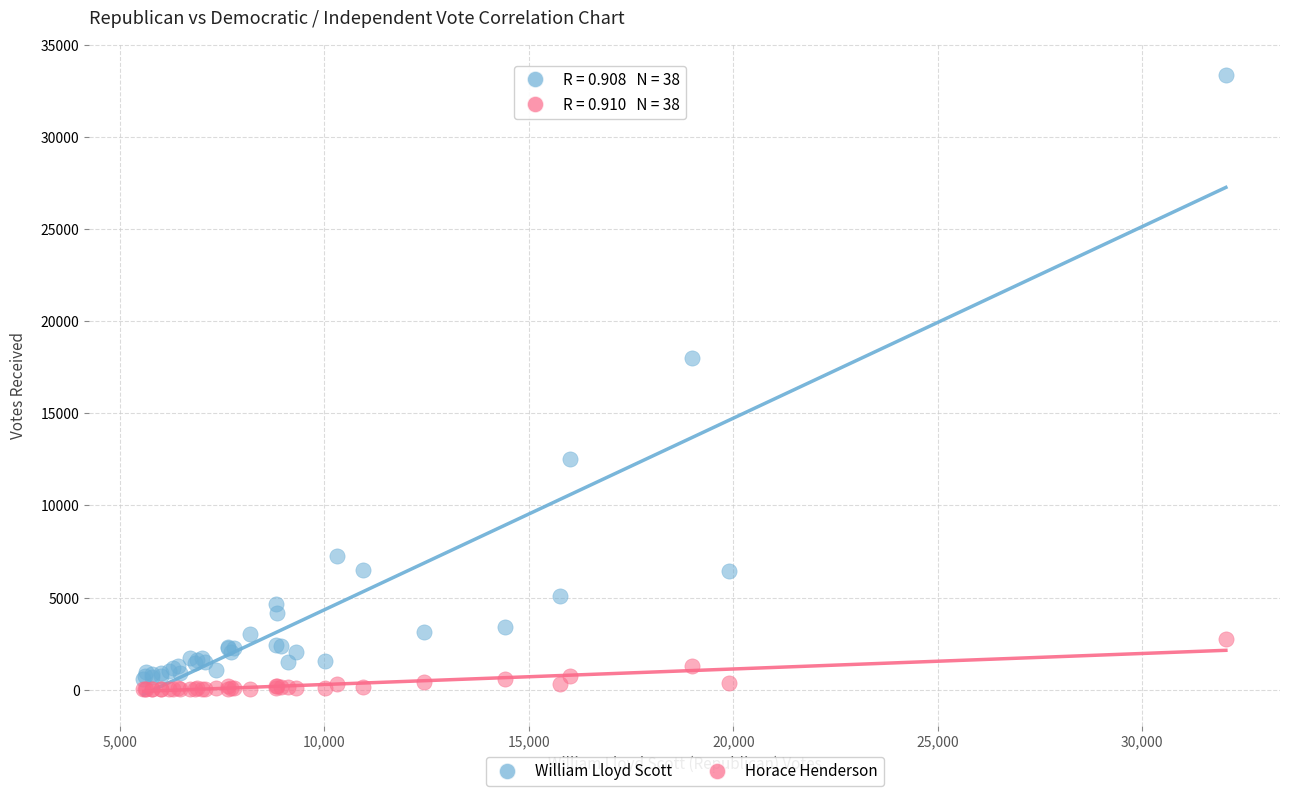

Across all series, what Y value is closest to 16675?

17975